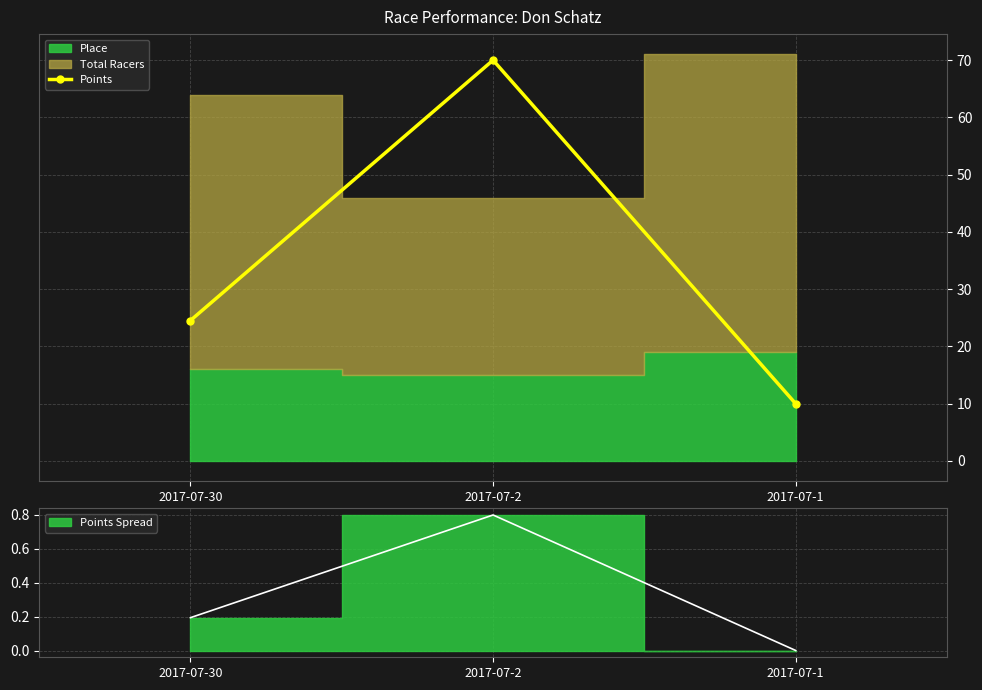

Rank the categories by value from highest to lowest.

2017-07-2, 2017-07-30, 2017-07-1